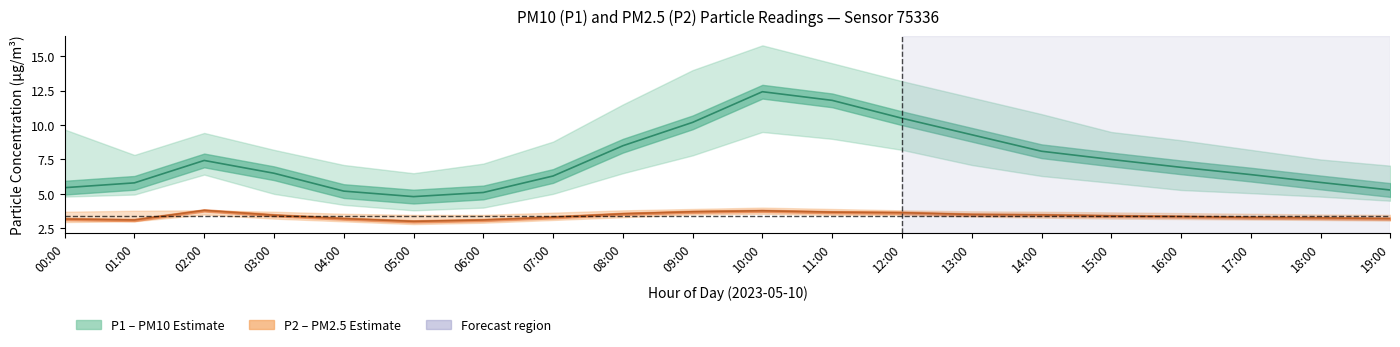

How many interior local valleys does the P1 (PM10) mean series have?

1